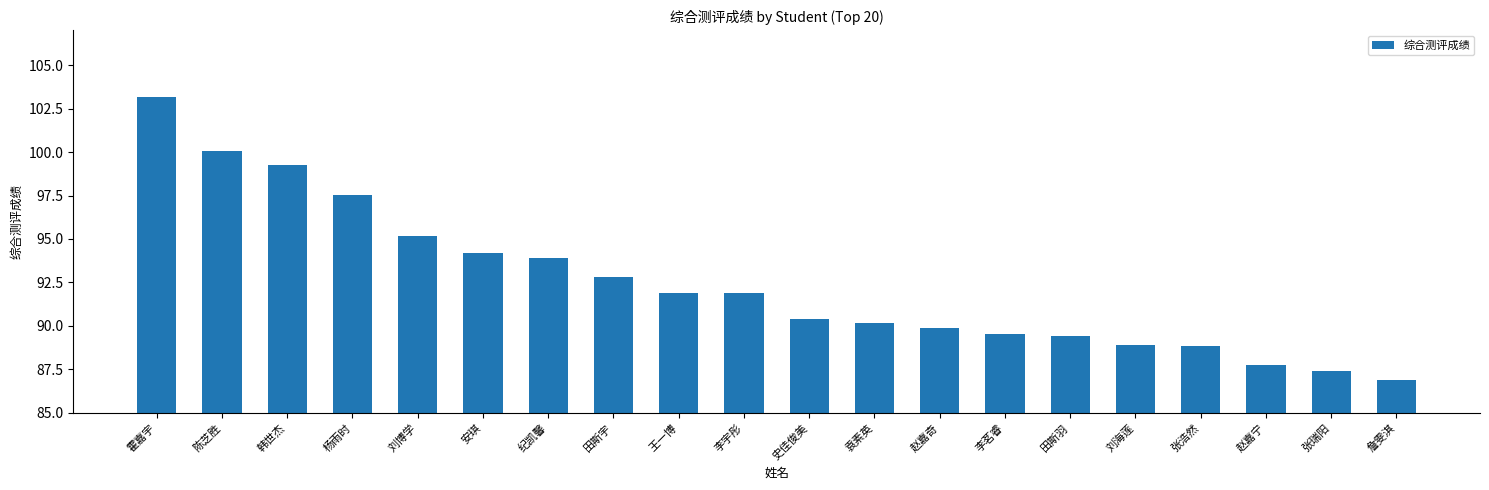

Which has a higher value, 刘博学 or 张浩然?

刘博学